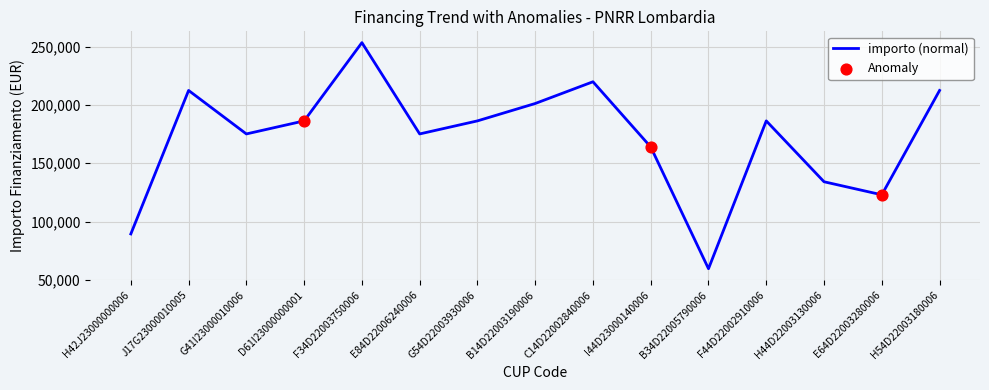

Which has a higher value, E84D22006240006 or B14D22003190006?

B14D22003190006